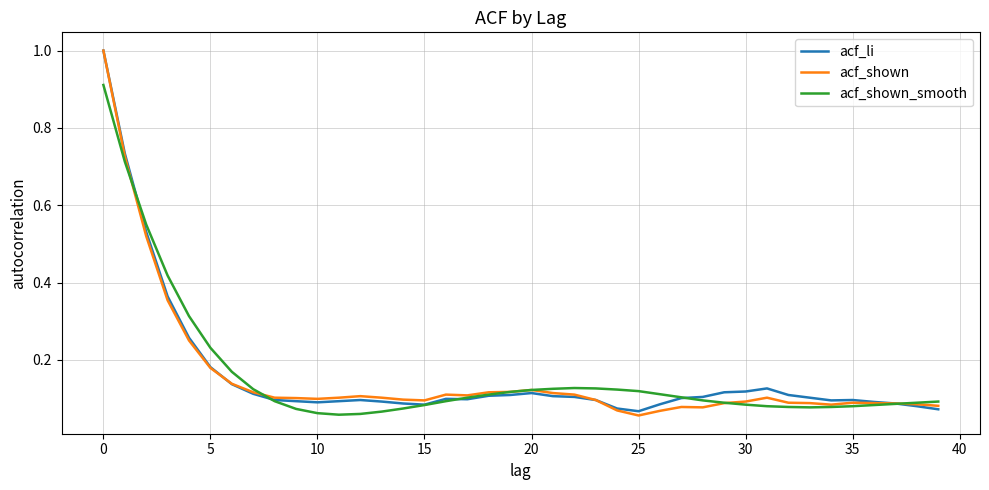

What are all the series names shown in the legend?

acf_li, acf_shown, acf_shown_smooth